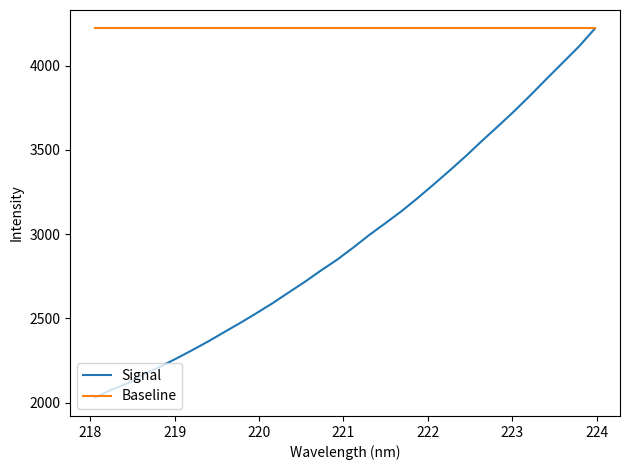

How many categories are shown in the chart?

32